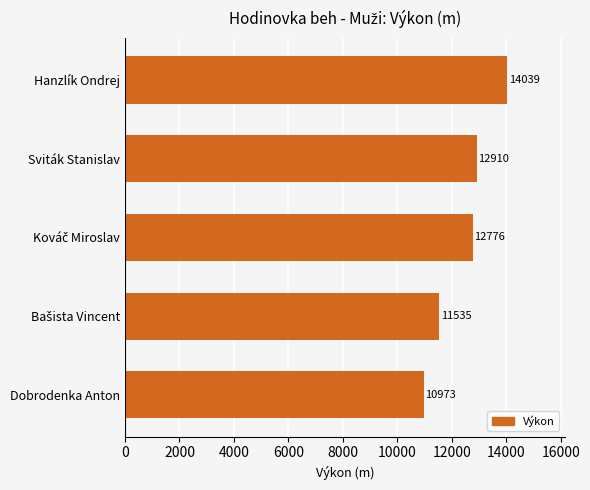

Which has a higher value, Dobrodenka Anton or Hanzlík Ondrej?

Hanzlík Ondrej